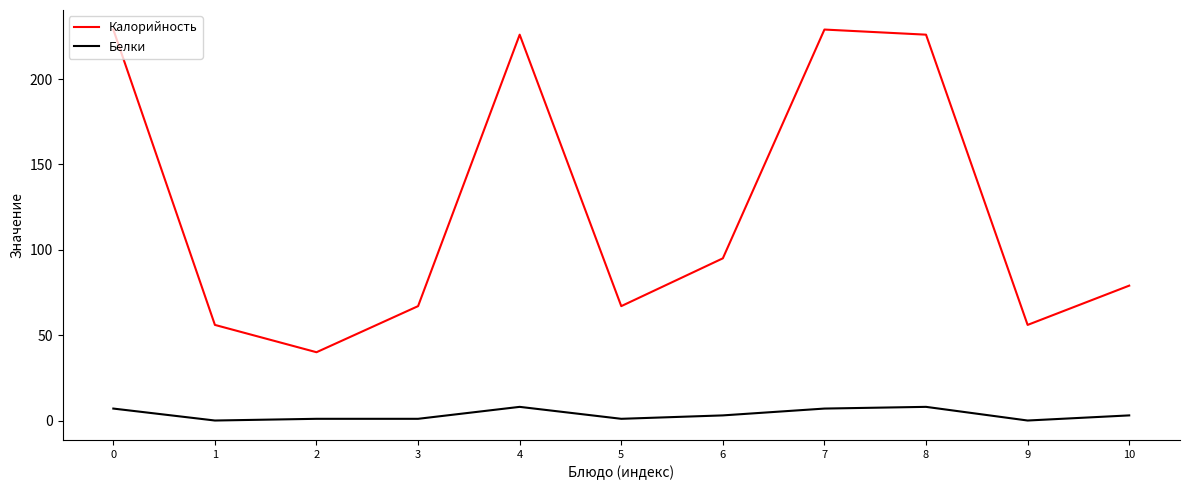

Which category has the lowest value in the Калорийность series?

2